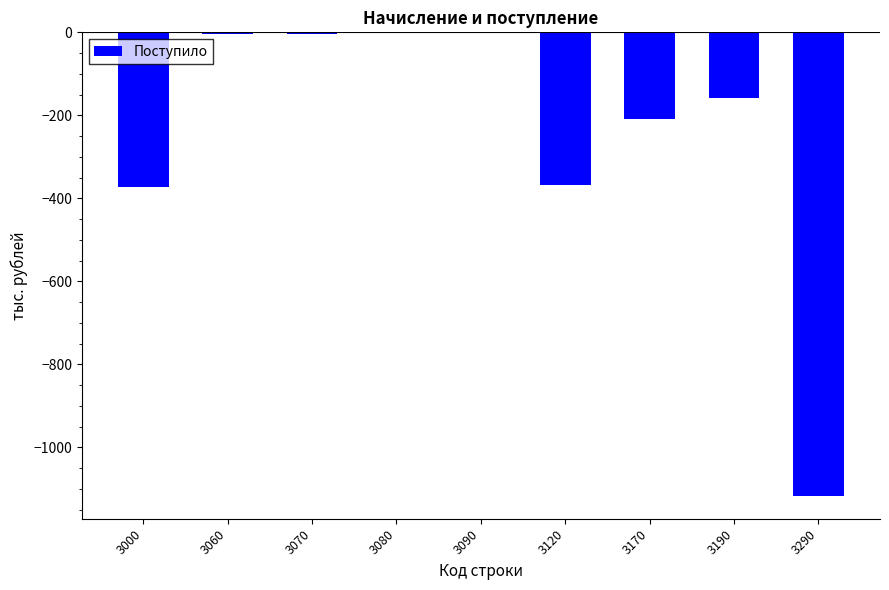

Reading left to right, extract all data points from this chart.

-372	-5	-5	0	0	-367	-208	-159	-1116